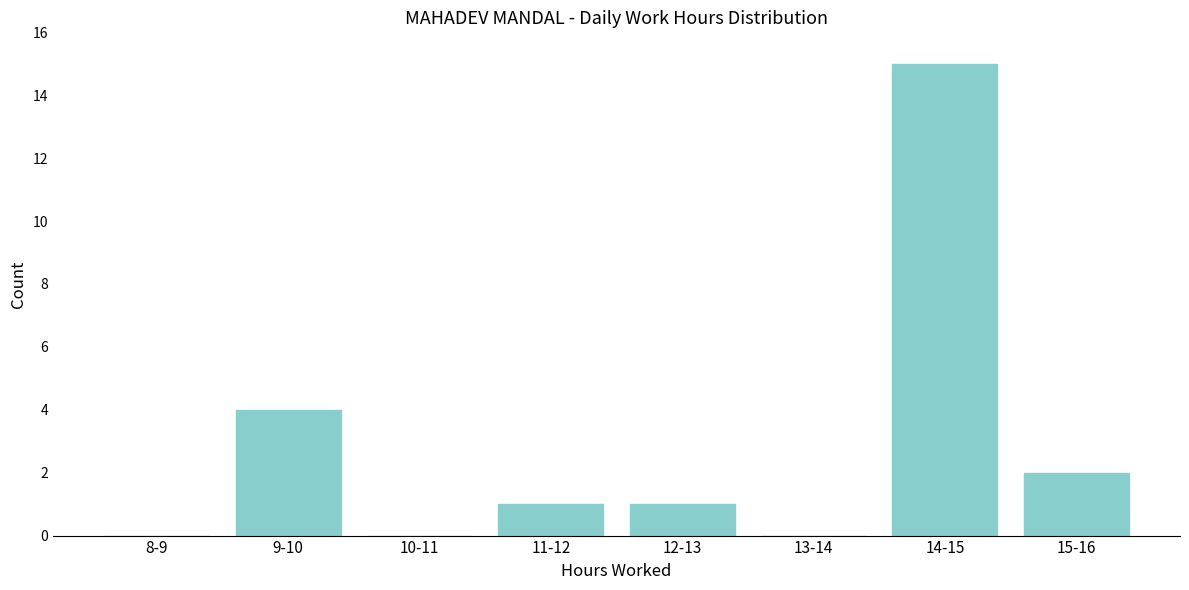

Reading right to left, transcribe all the data shown in this chart.

15-16=2	14-15=15	13-14=0	12-13=1	11-12=1	10-11=0	9-10=4	8-9=0